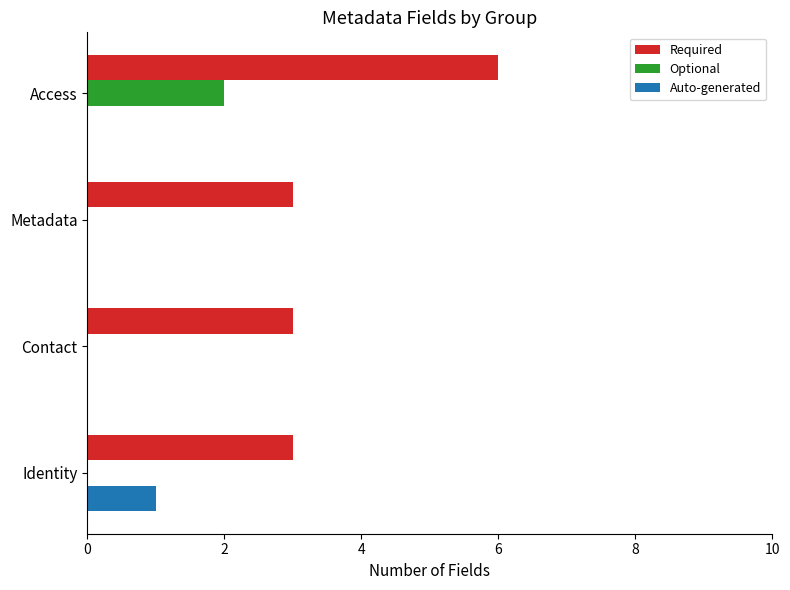

Which category has the highest value in the Optional series?

Access